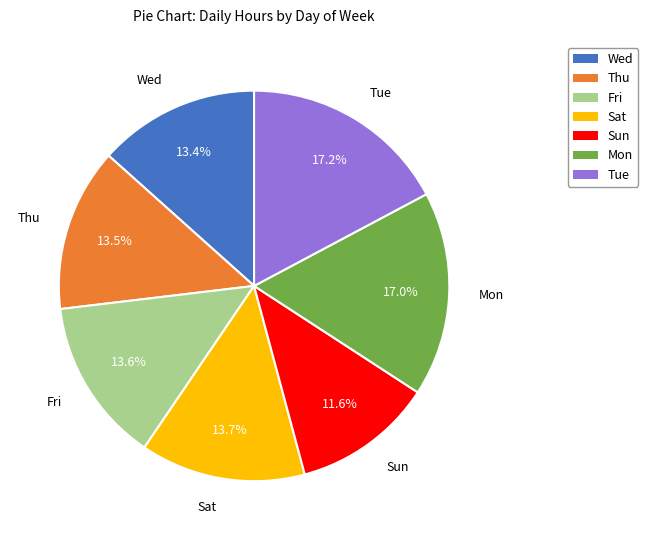

To the nearest percent, what is the average slice percentage?

14%